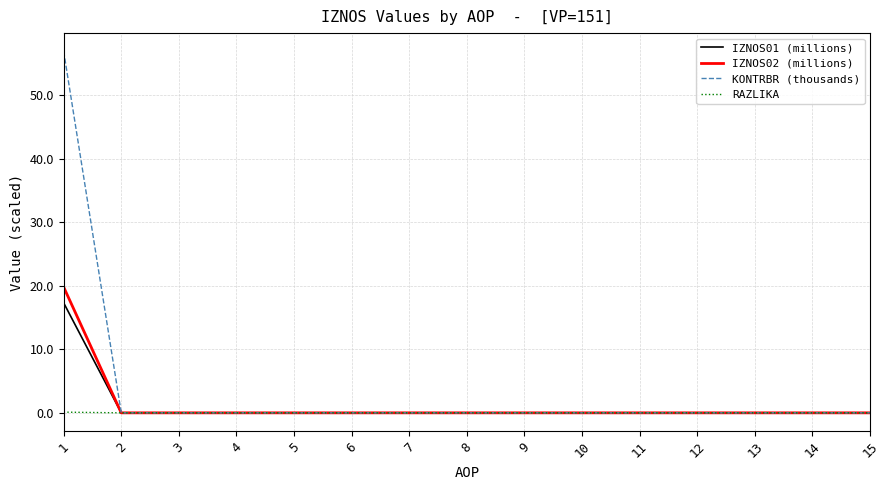

Which series has the largest range (max minus min)?

KONTRBR (thousands)